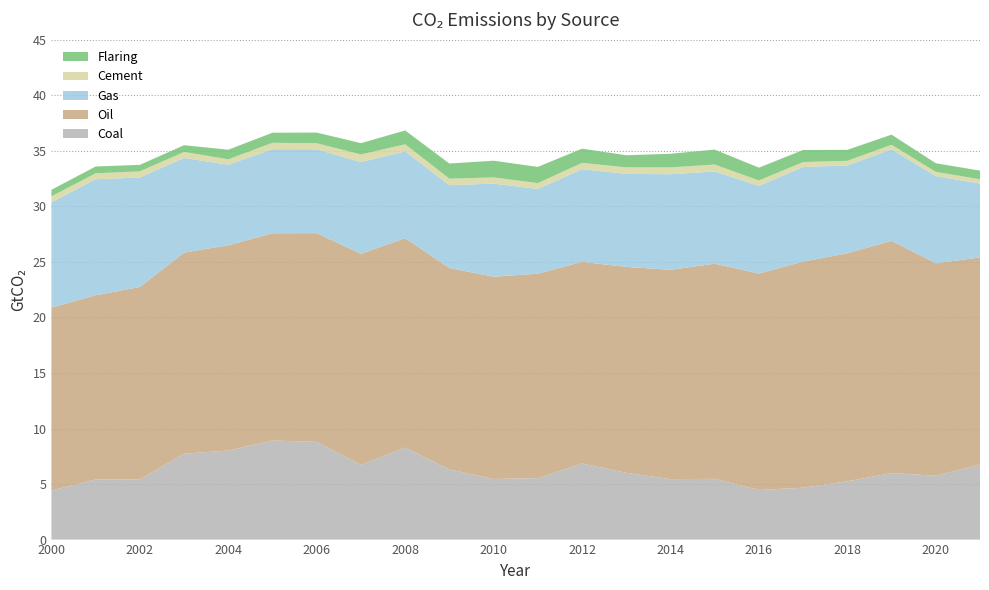

Reading left to right, transcribe all the data shown in this chart.

Coal: 2000=4.4	2001=5.4	2002=5.4	2003=7.7	2004=8.0	2005=8.9	2006=8.8	2007=6.7	2008=8.3	2009=6.3	2010=5.5	2011=5.5	2012=6.9	2013=6.0	2014=5.4	2015=5.5	2016=4.5	2017=4.7	2018=5.2	2019=6.0	2020=5.8	2021=6.8
Oil: 2000=16.5	2001=16.6	2002=17.3	2003=18.1	2004=18.5	2005=18.7	2006=18.8	2007=19.0	2008=18.9	2009=18.1	2010=18.2	2011=18.4	2012=18.2	2013=18.5	2014=18.9	2015=19.4	2016=19.5	2017=20.4	2018=20.5	2019=20.9	2020=19.1	2021=18.6
Gas: 2000=9.5	2001=10.4	2002=9.9	2003=8.5	2004=7.3	2005=7.6	2006=7.6	2007=8.3	2008=7.8	2009=7.5	2010=8.4	2011=7.6	2012=8.3	2013=8.4	2014=8.6	2015=8.3	2016=7.9	2017=8.5	2018=7.9	2019=8.2	2020=7.8	2021=6.7
Cement: 2000=0.5	2001=0.5	2002=0.6	2003=0.5	2004=0.5	2005=0.6	2006=0.5	2007=0.7	2008=0.6	2009=0.6	2010=0.6	2011=0.5	2012=0.6	2013=0.6	2014=0.6	2015=0.6	2016=0.5	2017=0.4	2018=0.4	2019=0.4	2020=0.4	2021=0.4
Flaring: 2000=0.6	2001=0.6	2002=0.6	2003=0.6	2004=0.9	2005=0.9	2006=1.0	2007=1.0	2008=1.2	2009=1.4	2010=1.5	2011=1.5	2012=1.3	2013=1.1	2014=1.2	2015=1.3	2016=1.2	2017=1.1	2018=1.0	2019=0.9	2020=0.8	2021=0.8